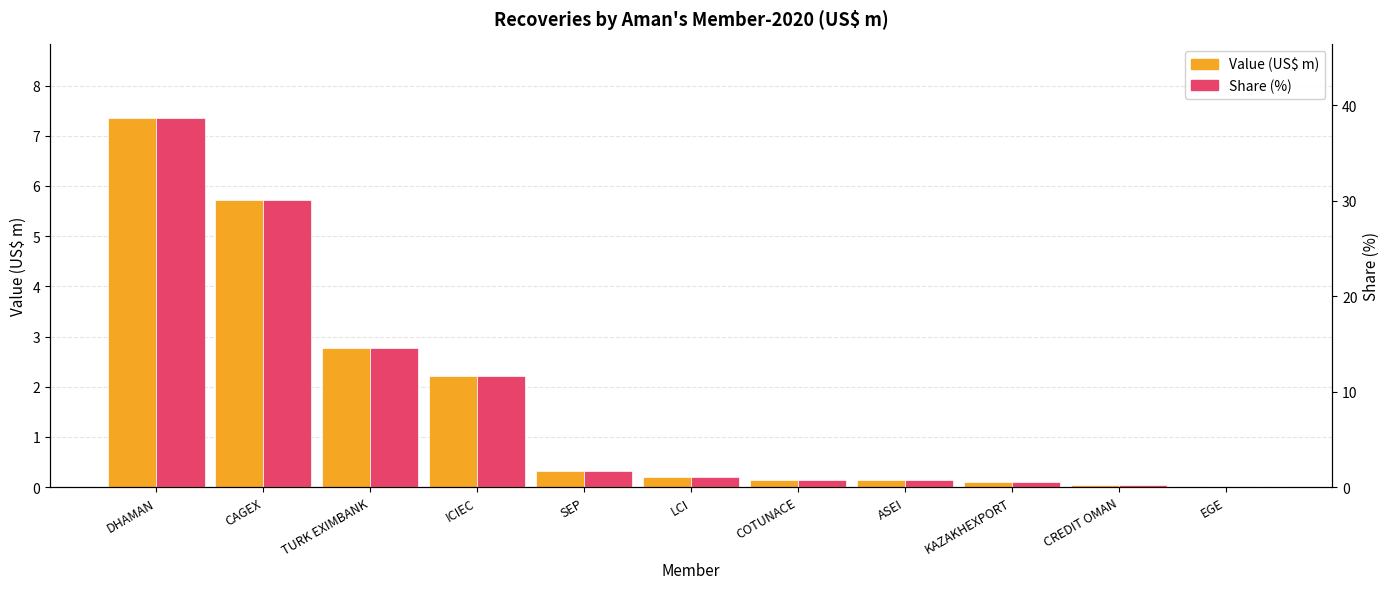

How many bars are there in total?

22